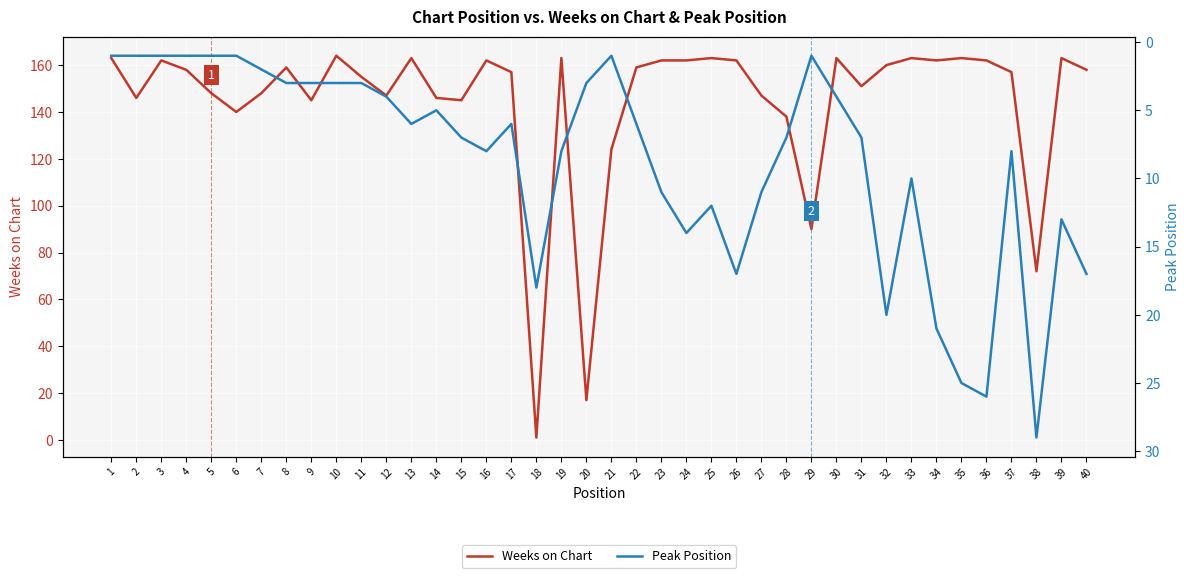

At which category is the sum across all series the highest?

35